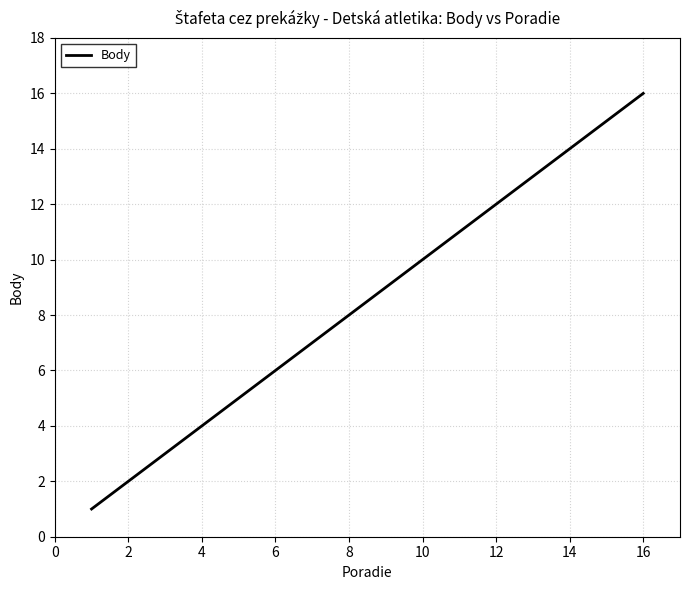

What is the greatest value displayed?

16